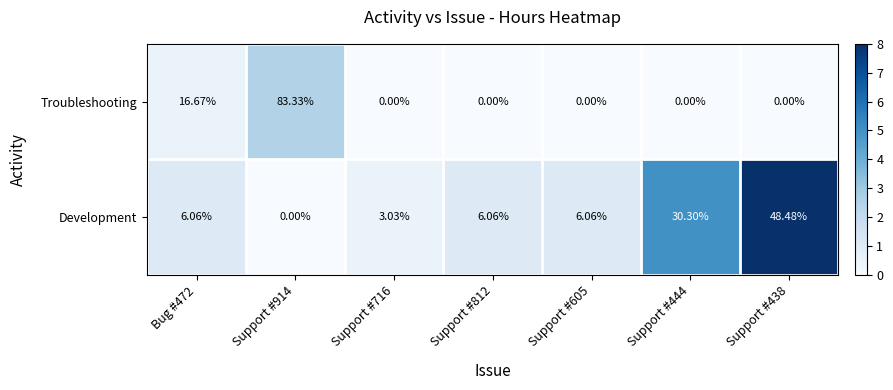

Rank the series at Bug #472 from lowest to highest value.

Development, Troubleshooting